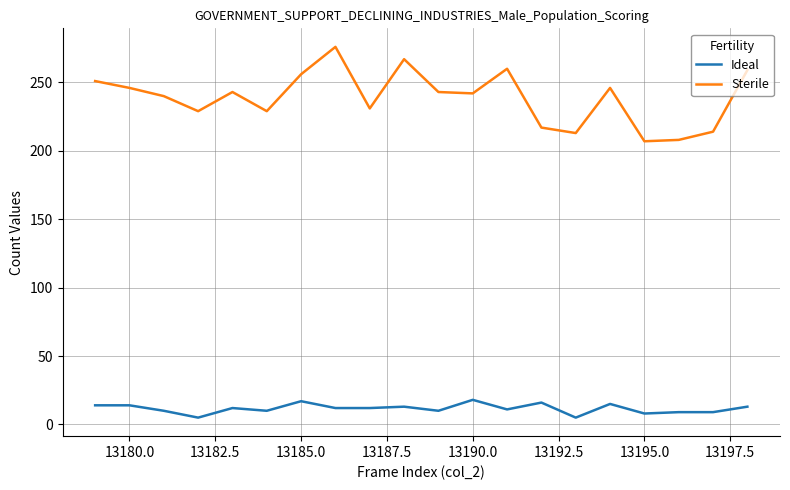

Which series has the widest spread of values?

Sterile